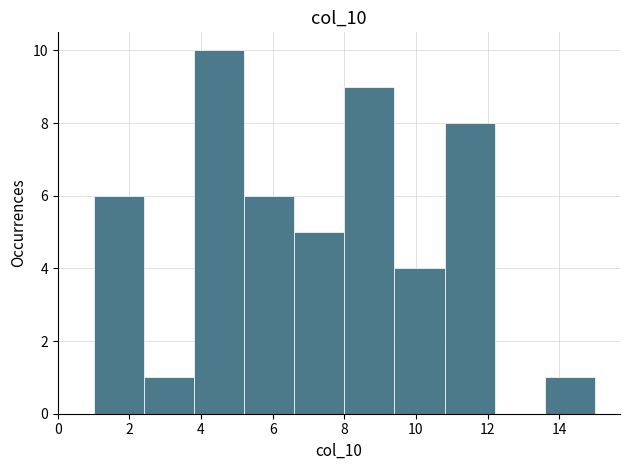

How tall is the bar that spans 3.8 to 5.2 on the x-axis? The values are not printed on the chart, so give them approximately, as read against the axis.

10